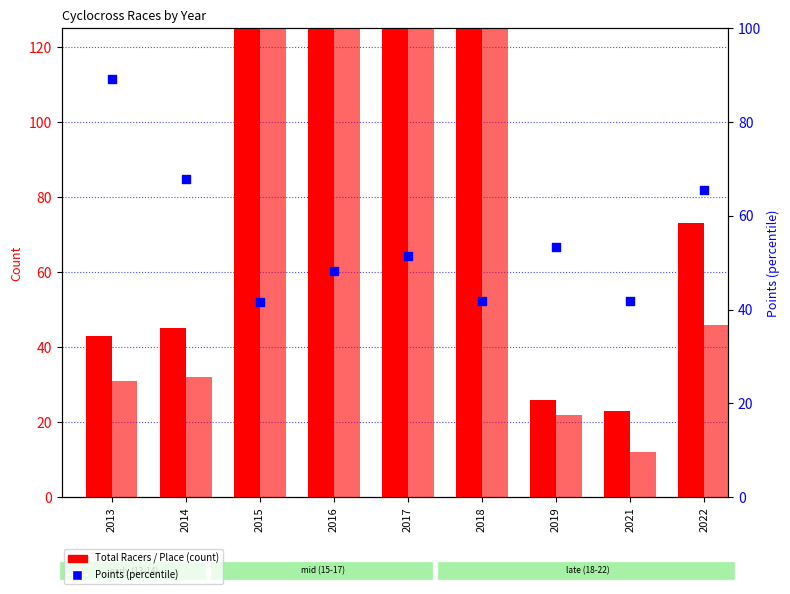

Which series reaches the maximum Y coordinate?

Total Racers